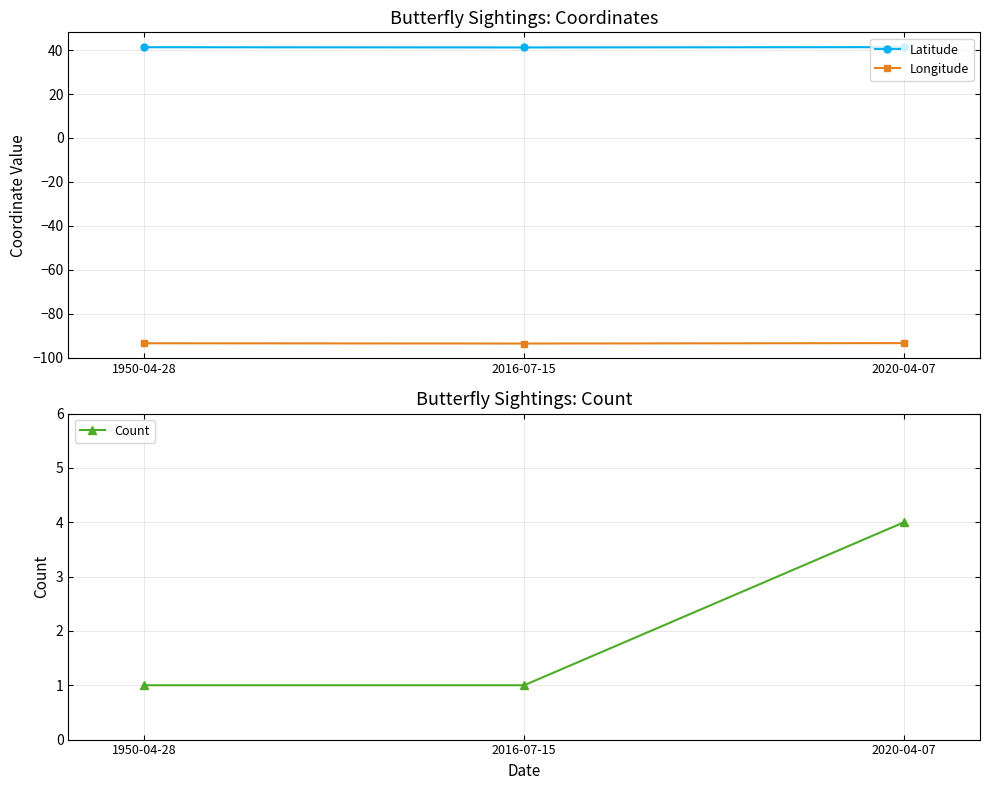

The Latitude series shows 59.0 at 2020-04-07. True or false?

False